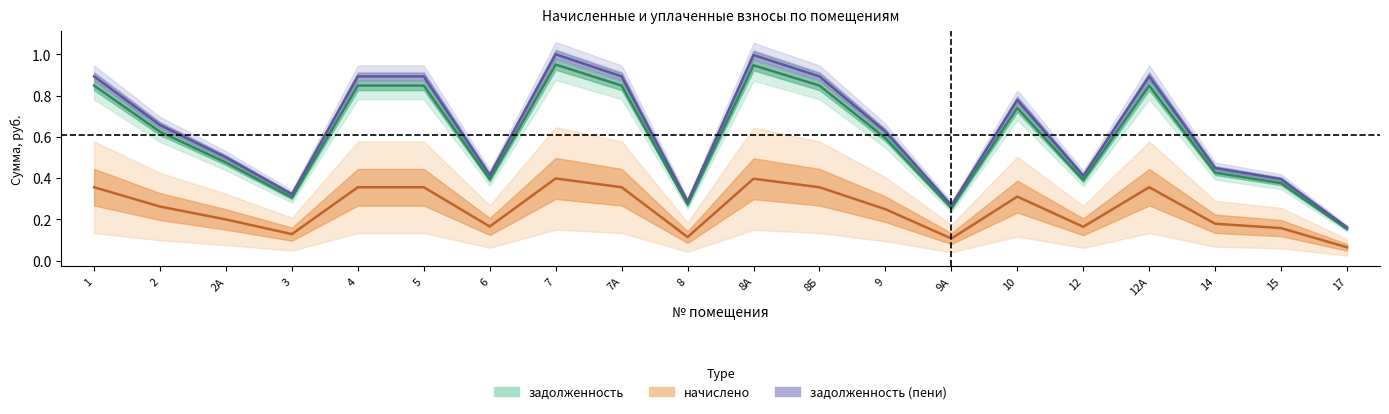

True or false: задолженность has more than 2 interior local peaks.

True